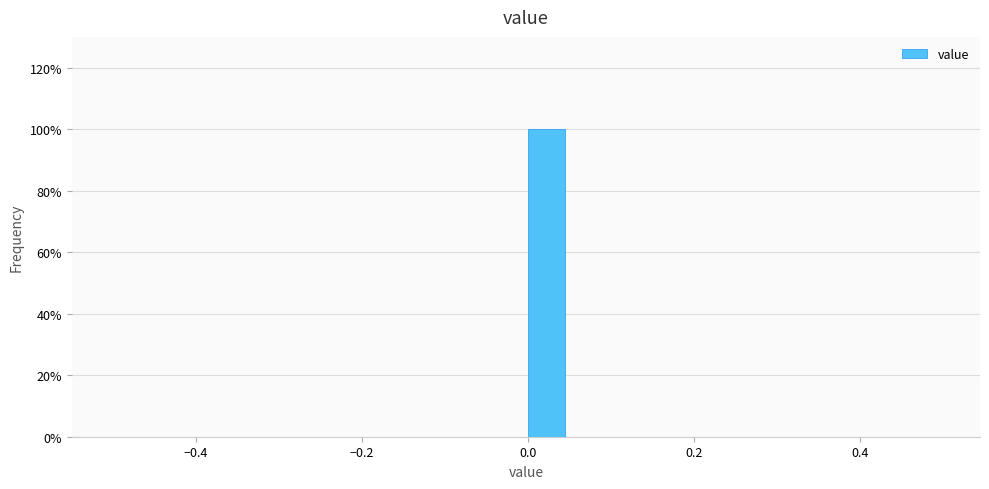

Around what value on the x-axis is the tallest bar? Give the approximate position of its centre, as read against the axis.

0.02